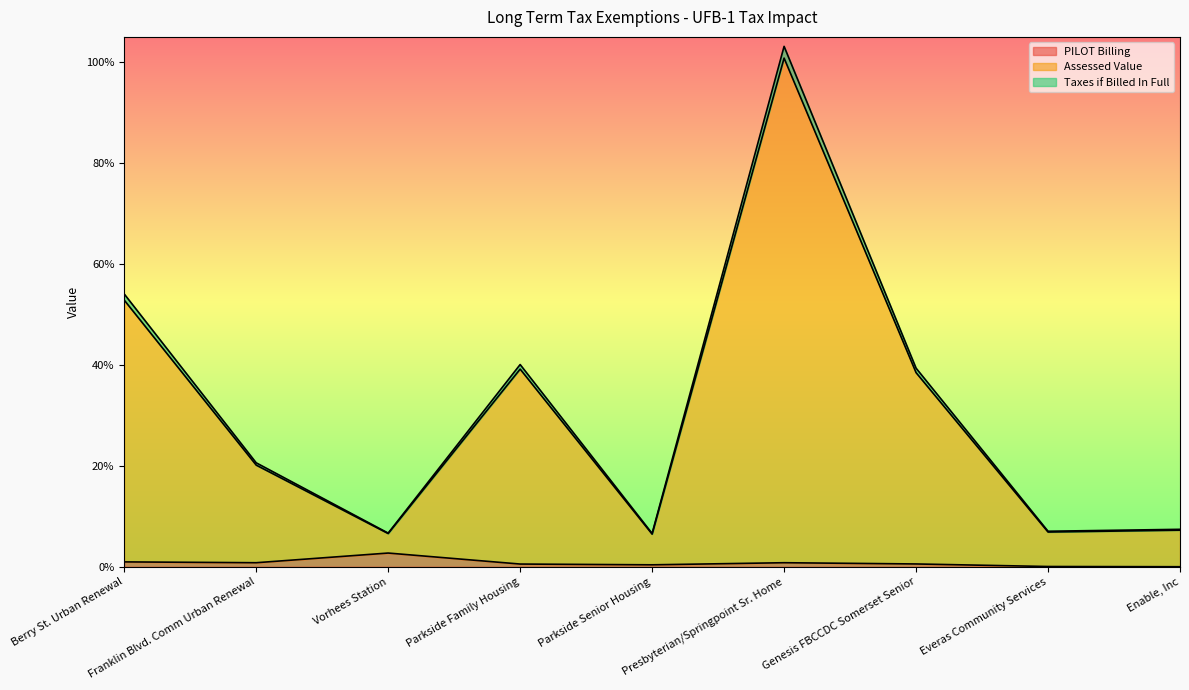

In PILOT Billing, how many points are higher than both neighbors (excluding endpoints)?

2